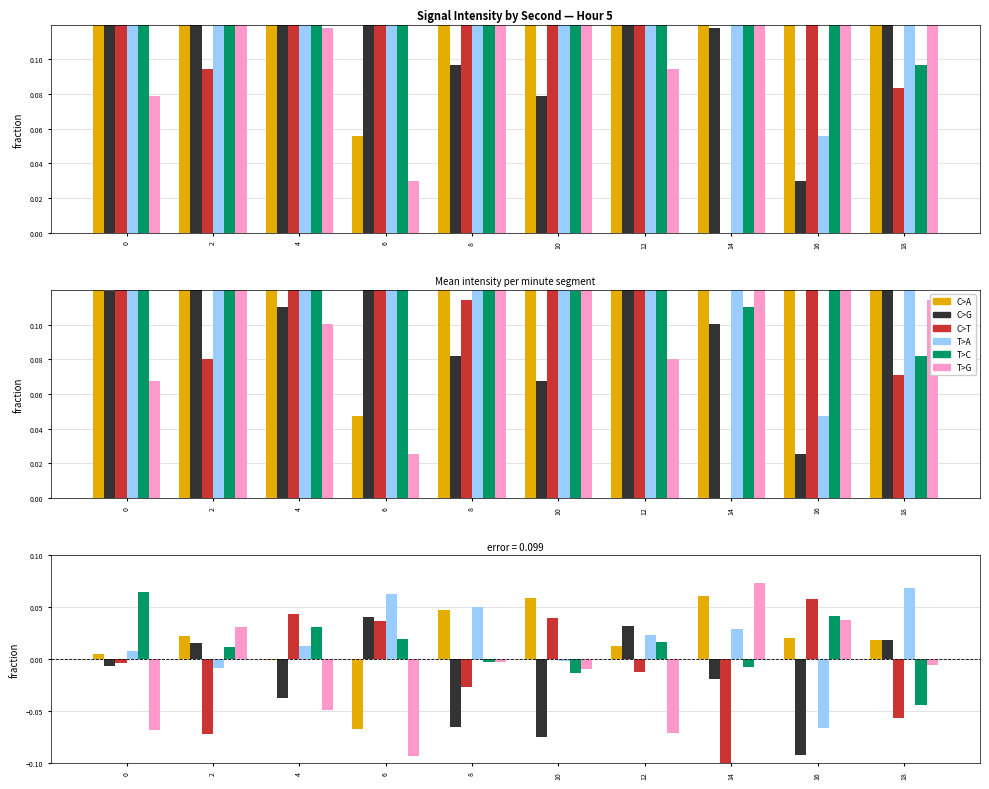

Which category has the lowest value across all series?

14